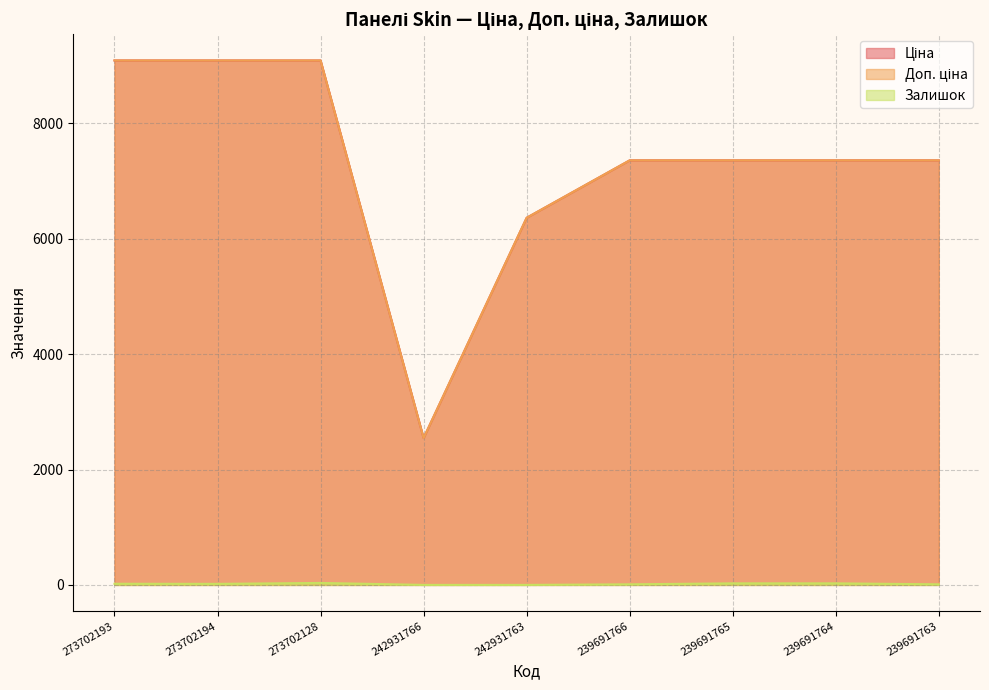

How many values in Залишок are above zero?

7